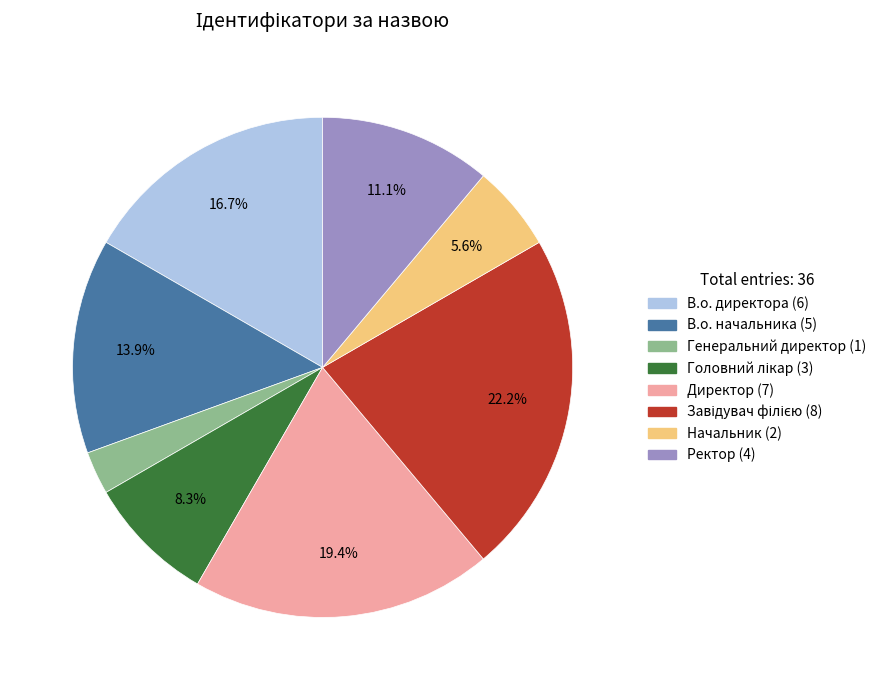

How many segments does this pie chart have?

8